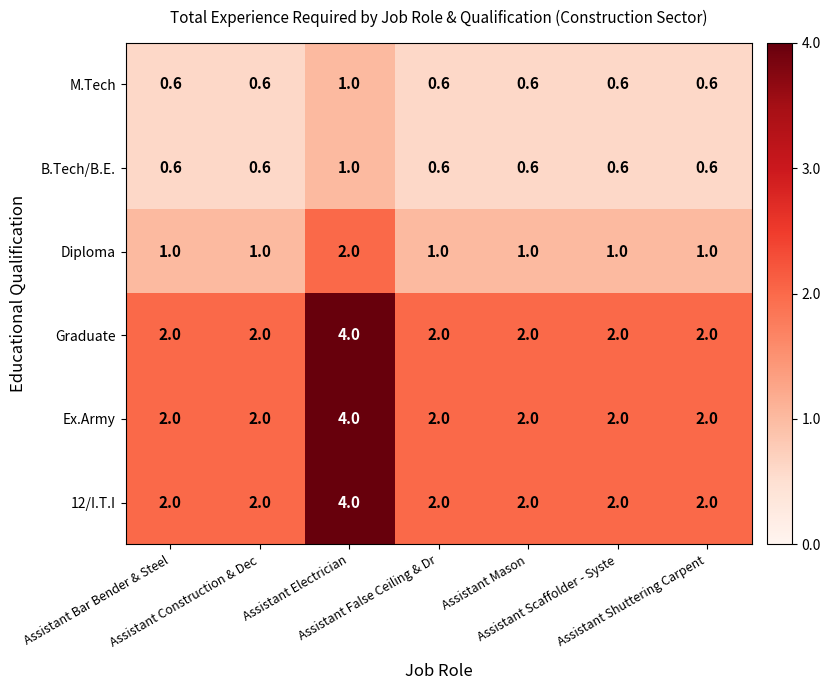

At how many categories does at least one series exceed 0?

7